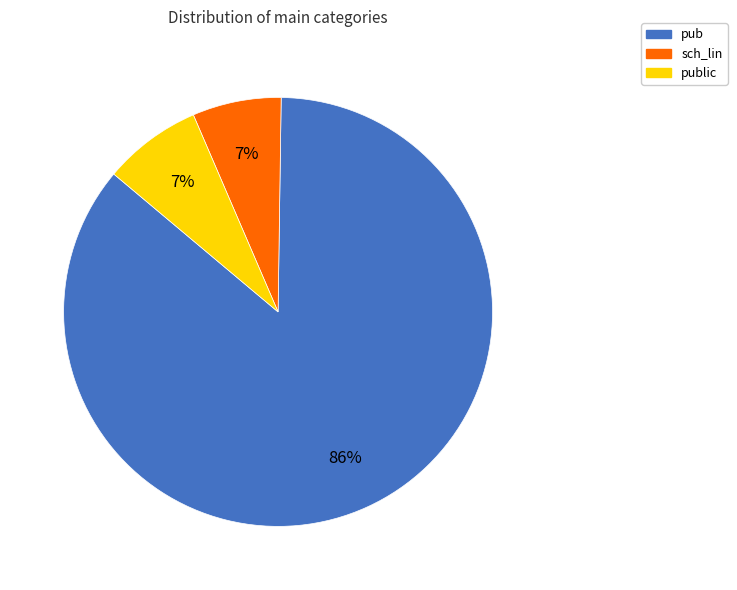

Which category has the biggest portion of the pie?

pub